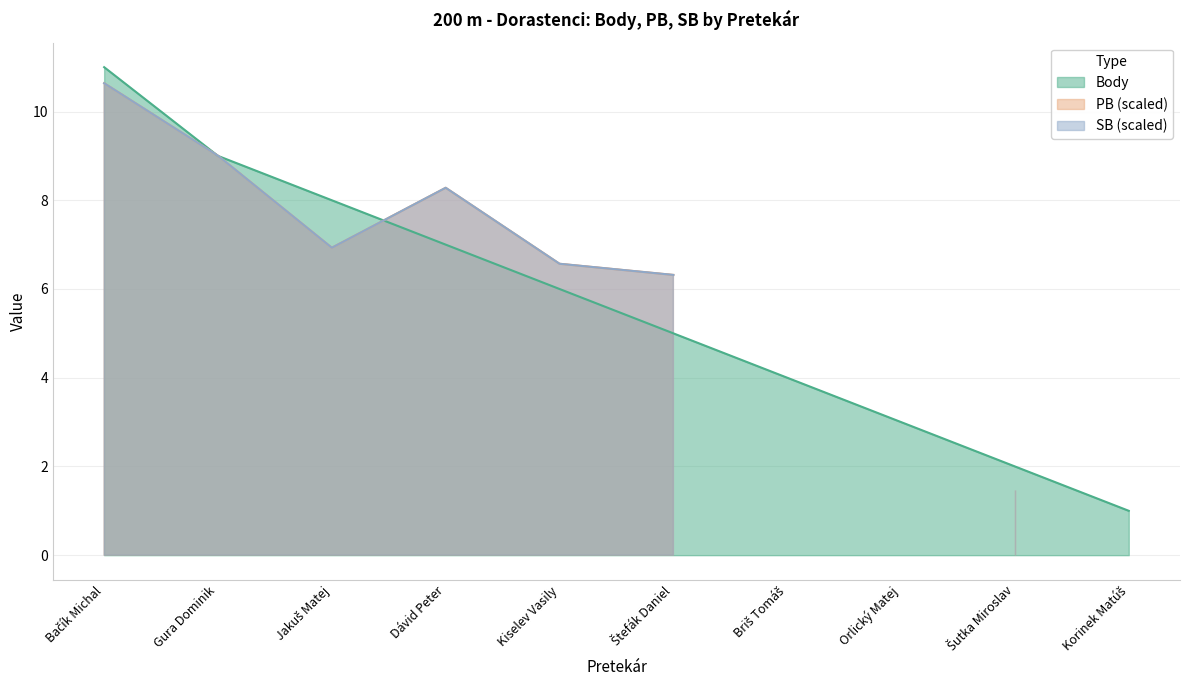

What is the highest value of the Body series?

11